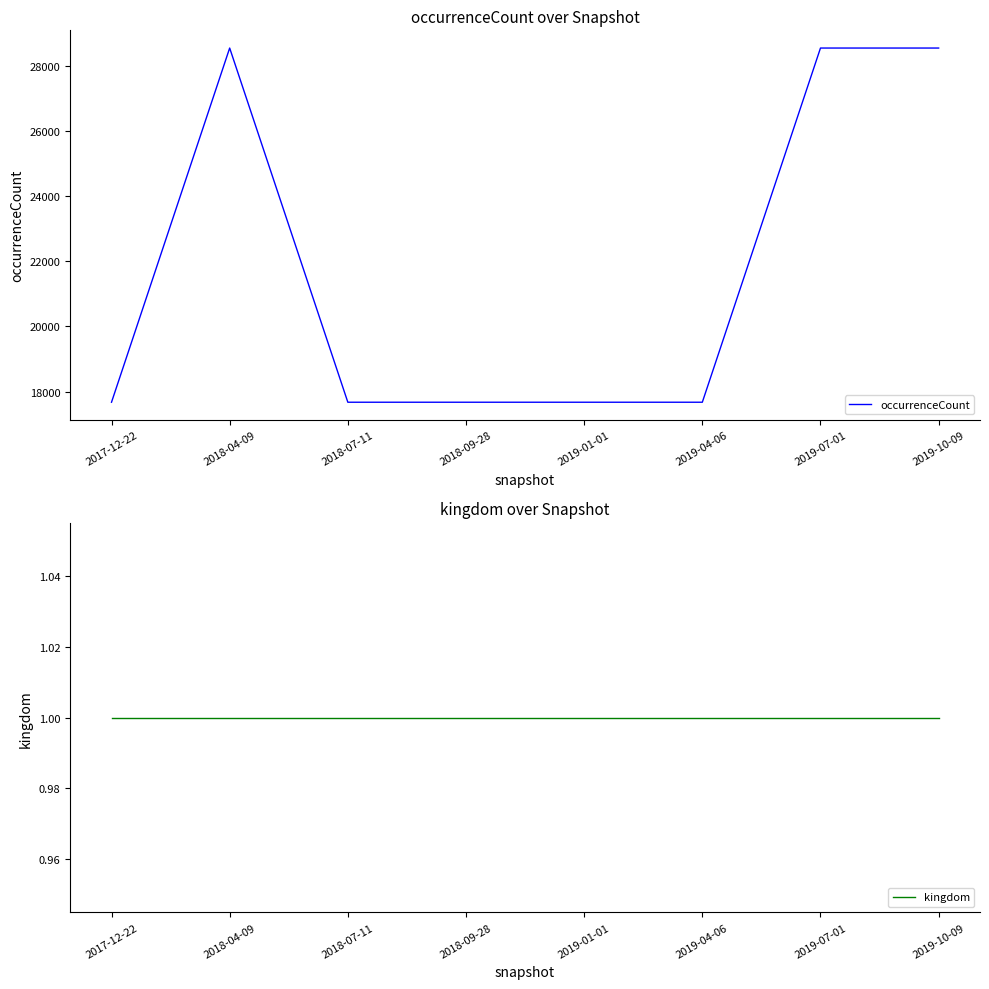

What is the average value of the kingdom series?

1